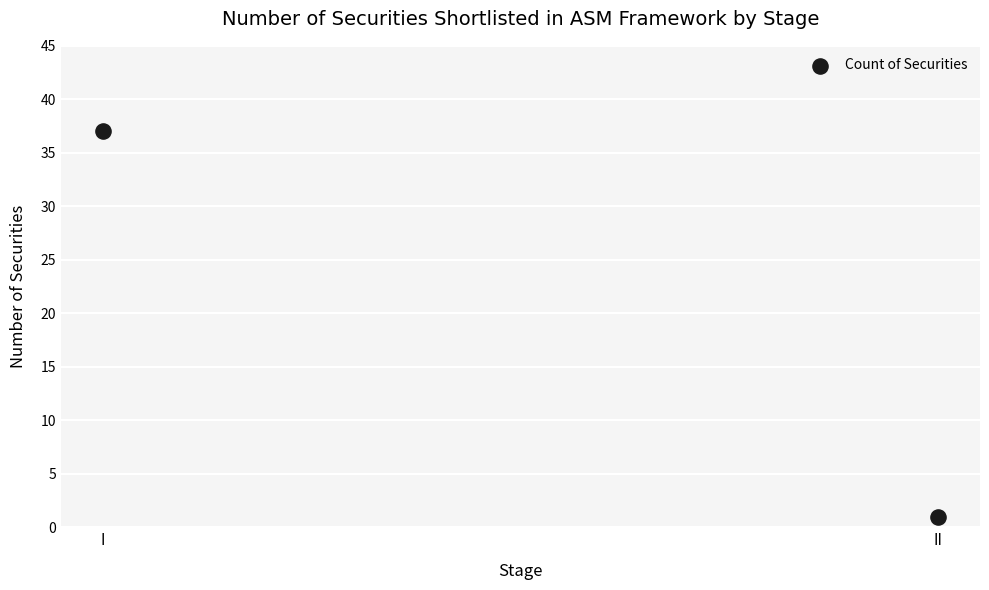

What is the average Y value?

19